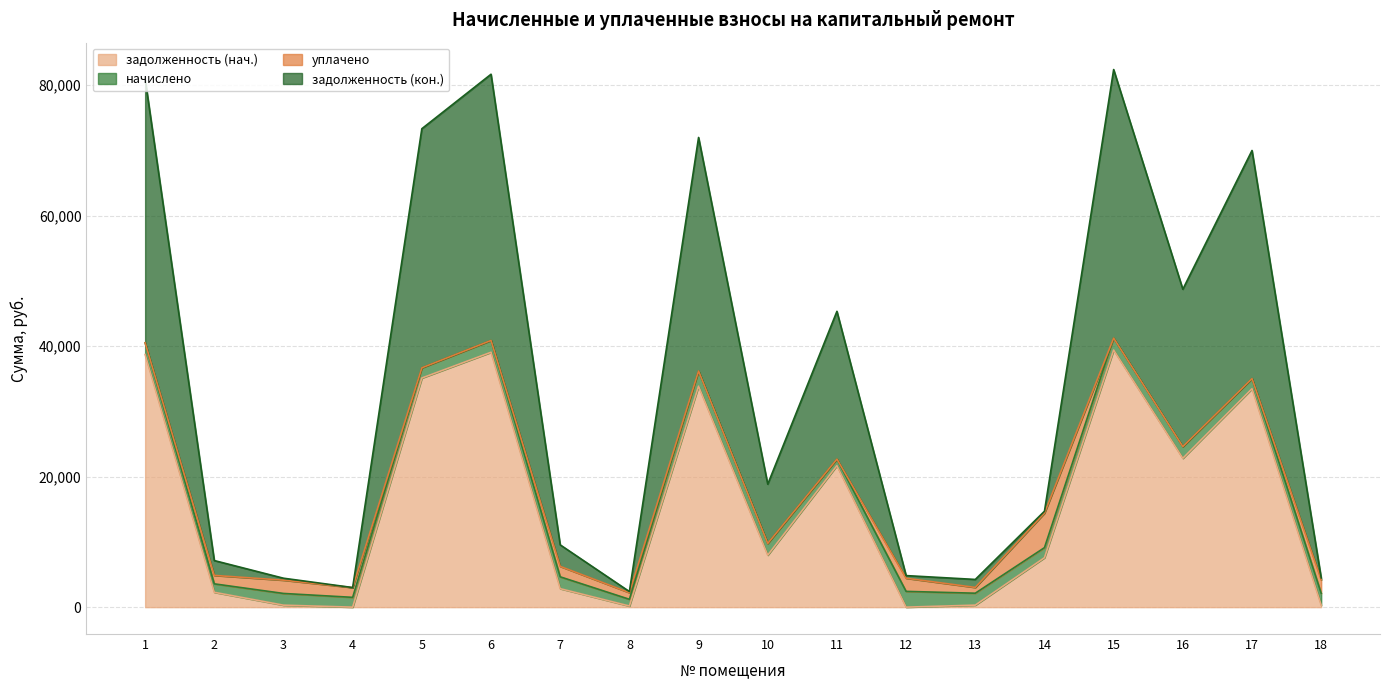

Which series has the widest spread of values?

задолженность (кон.)